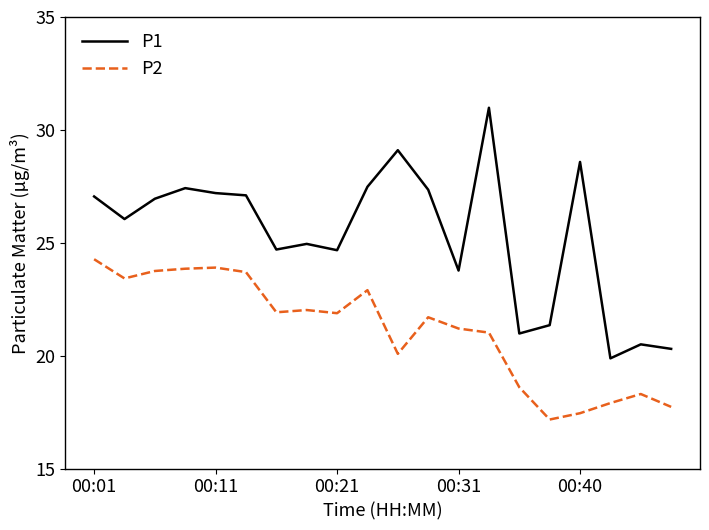

Which series has the largest total across all categories?

P1